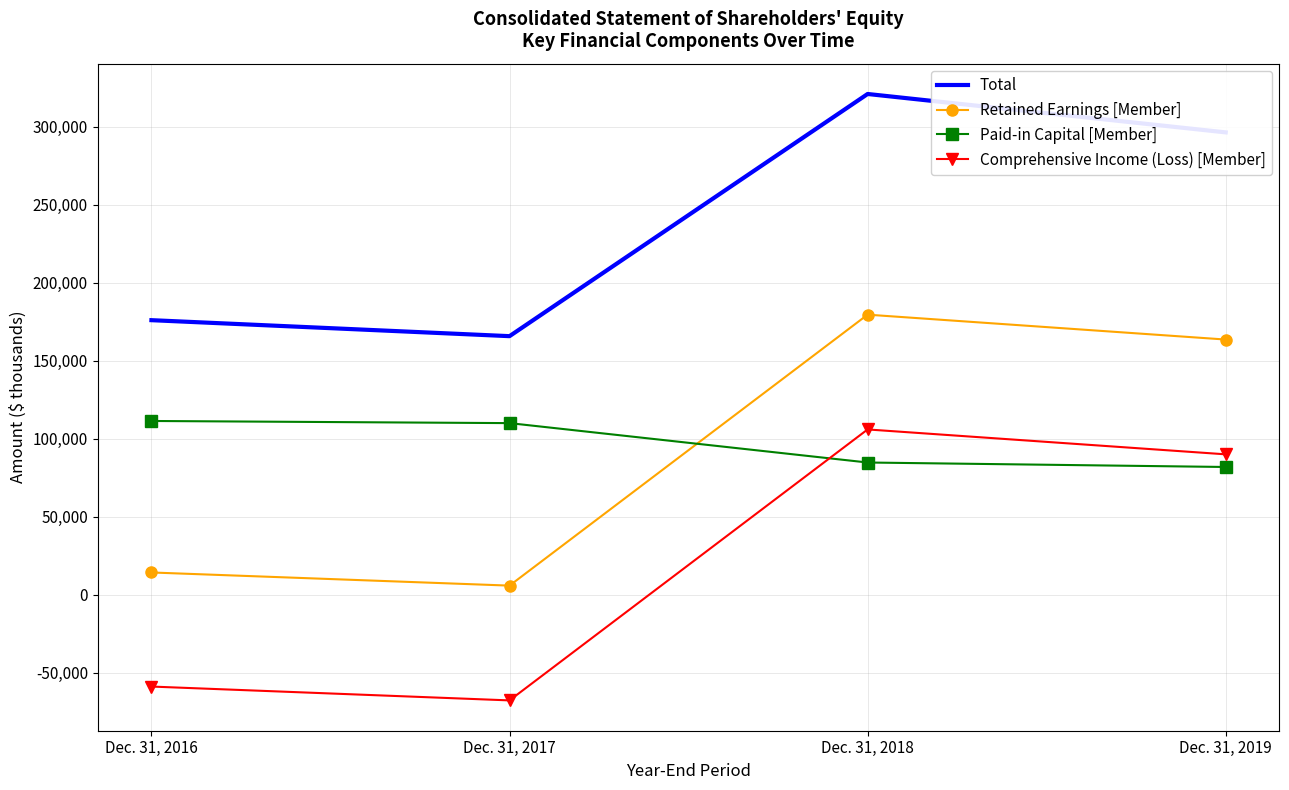

At which category is the sum across all series the highest?

Dec. 31, 2018